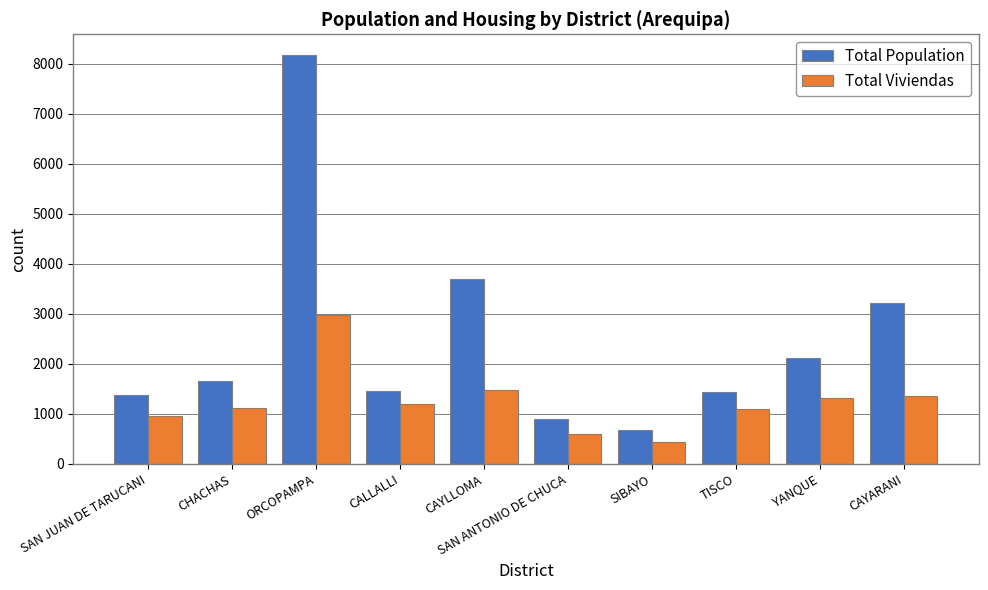

What is the total value across all series at ORCOPAMPA?

11149